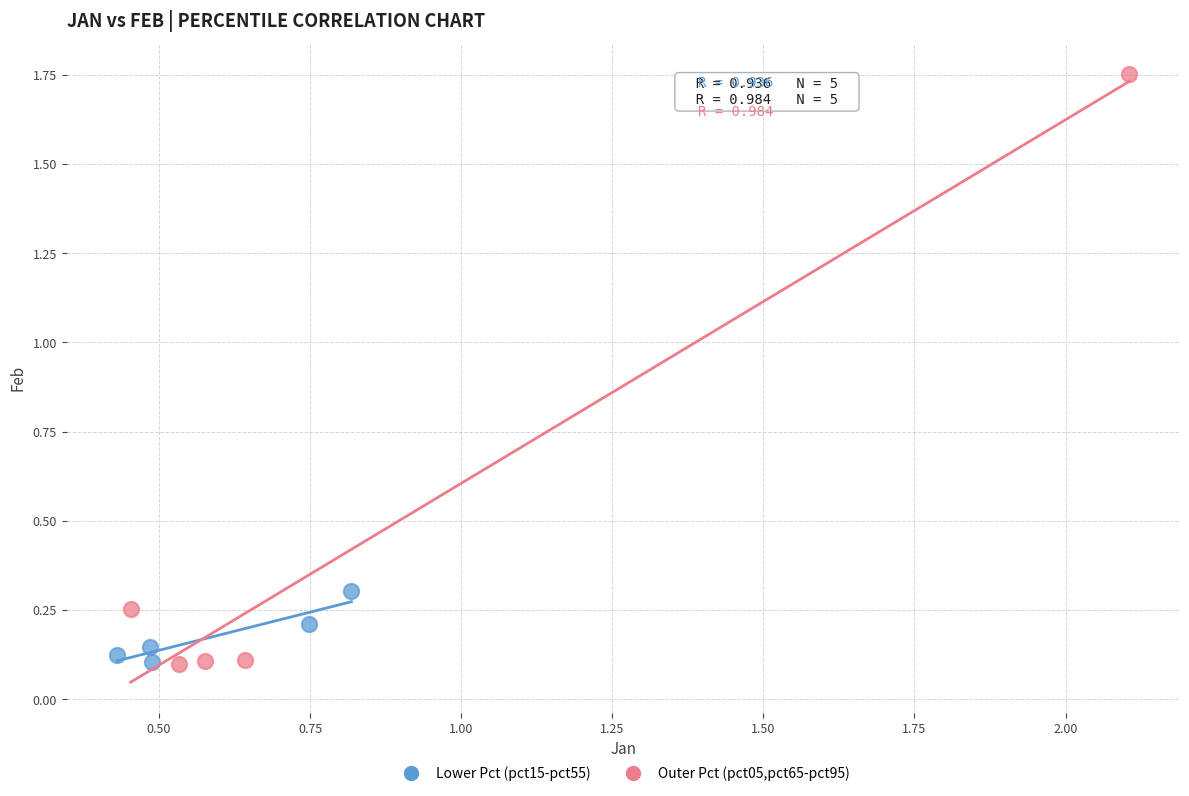

Which series contains the highest Y value?

Outer Pct (pct05,pct65-pct95)